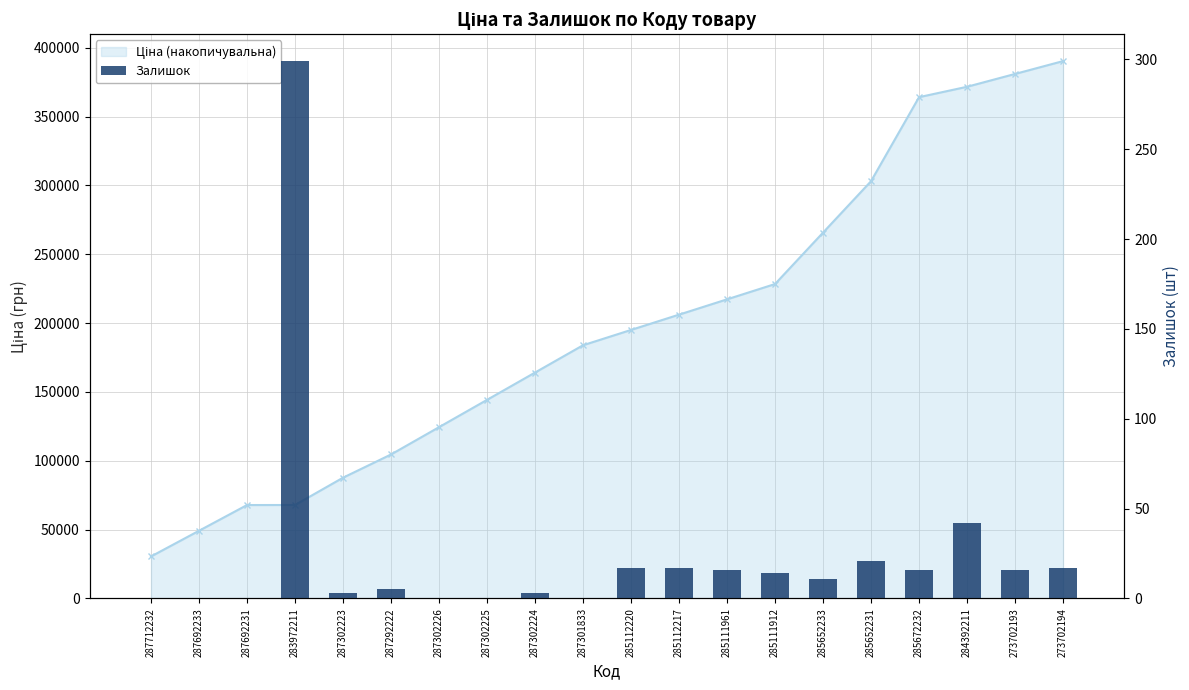

What is the label of the 19th bar from the right?

287692233